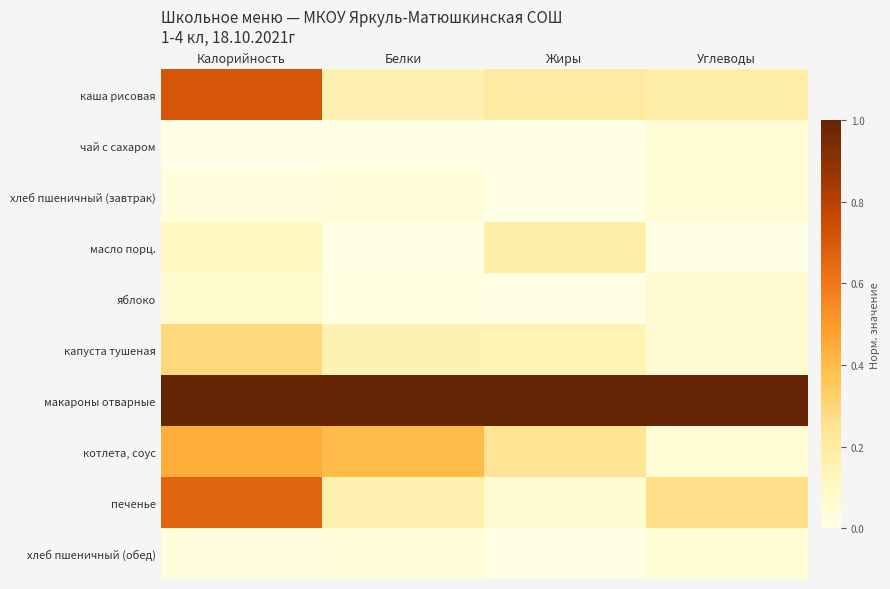

Rank the series by their maximum value, from lowest to highest.

хлеб пшеничный (завтрак), хлеб пшеничный (обед), чай с сахаром, яблоко, масло порц., капуста тушеная, котлета, соус, печенье, каша рисовая, макароны отварные